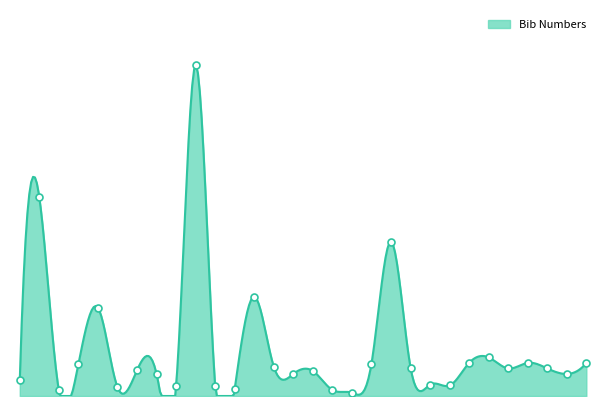

What is the ratio of the value at 9 to the value at 16?

0.6